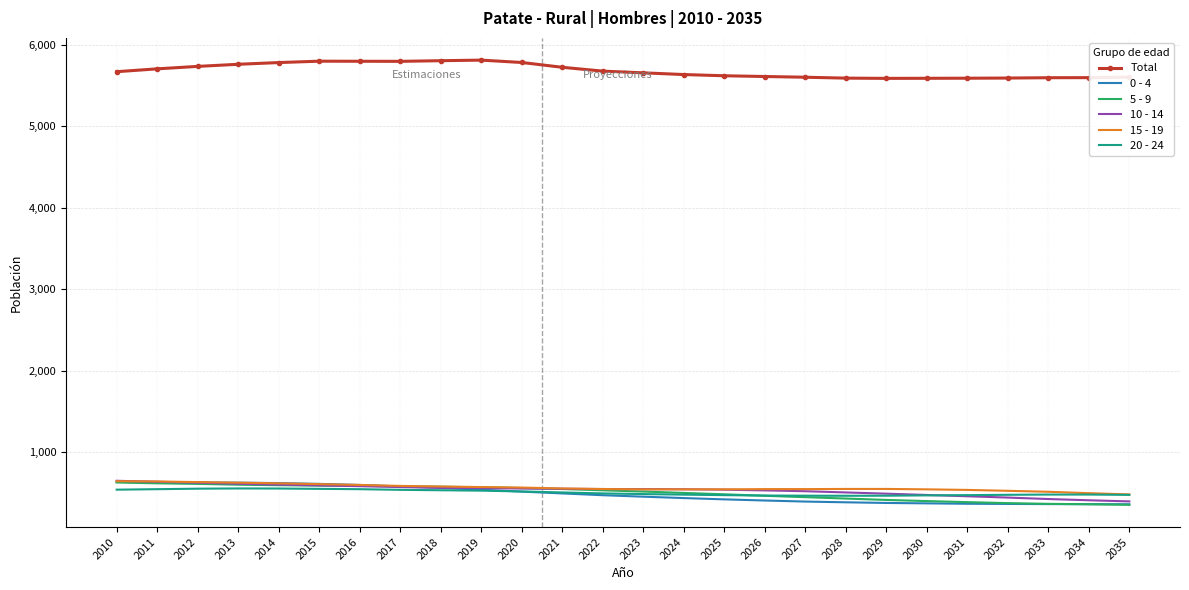

What is the spread (max minus min) of values at 2012?

5183